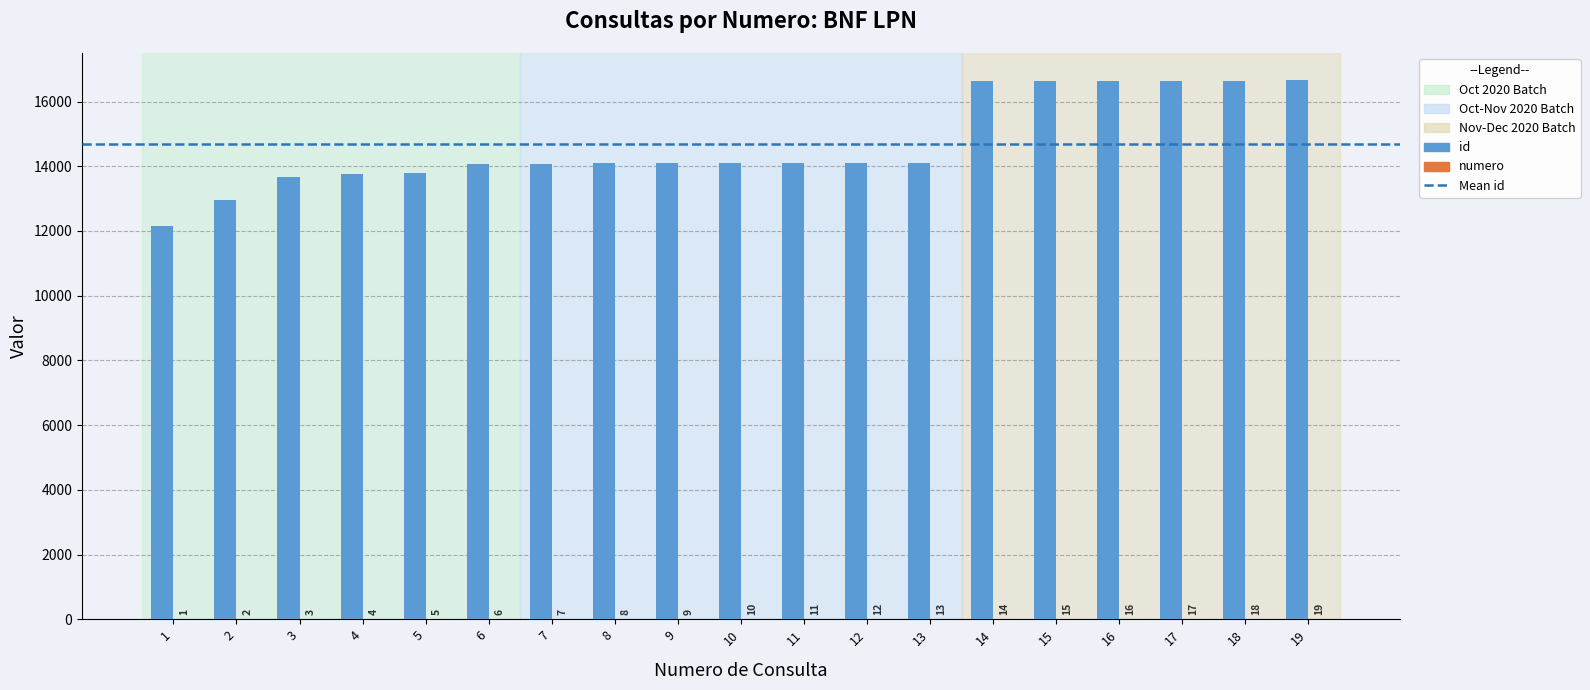

Which series changed the most between 4 and 6?

id